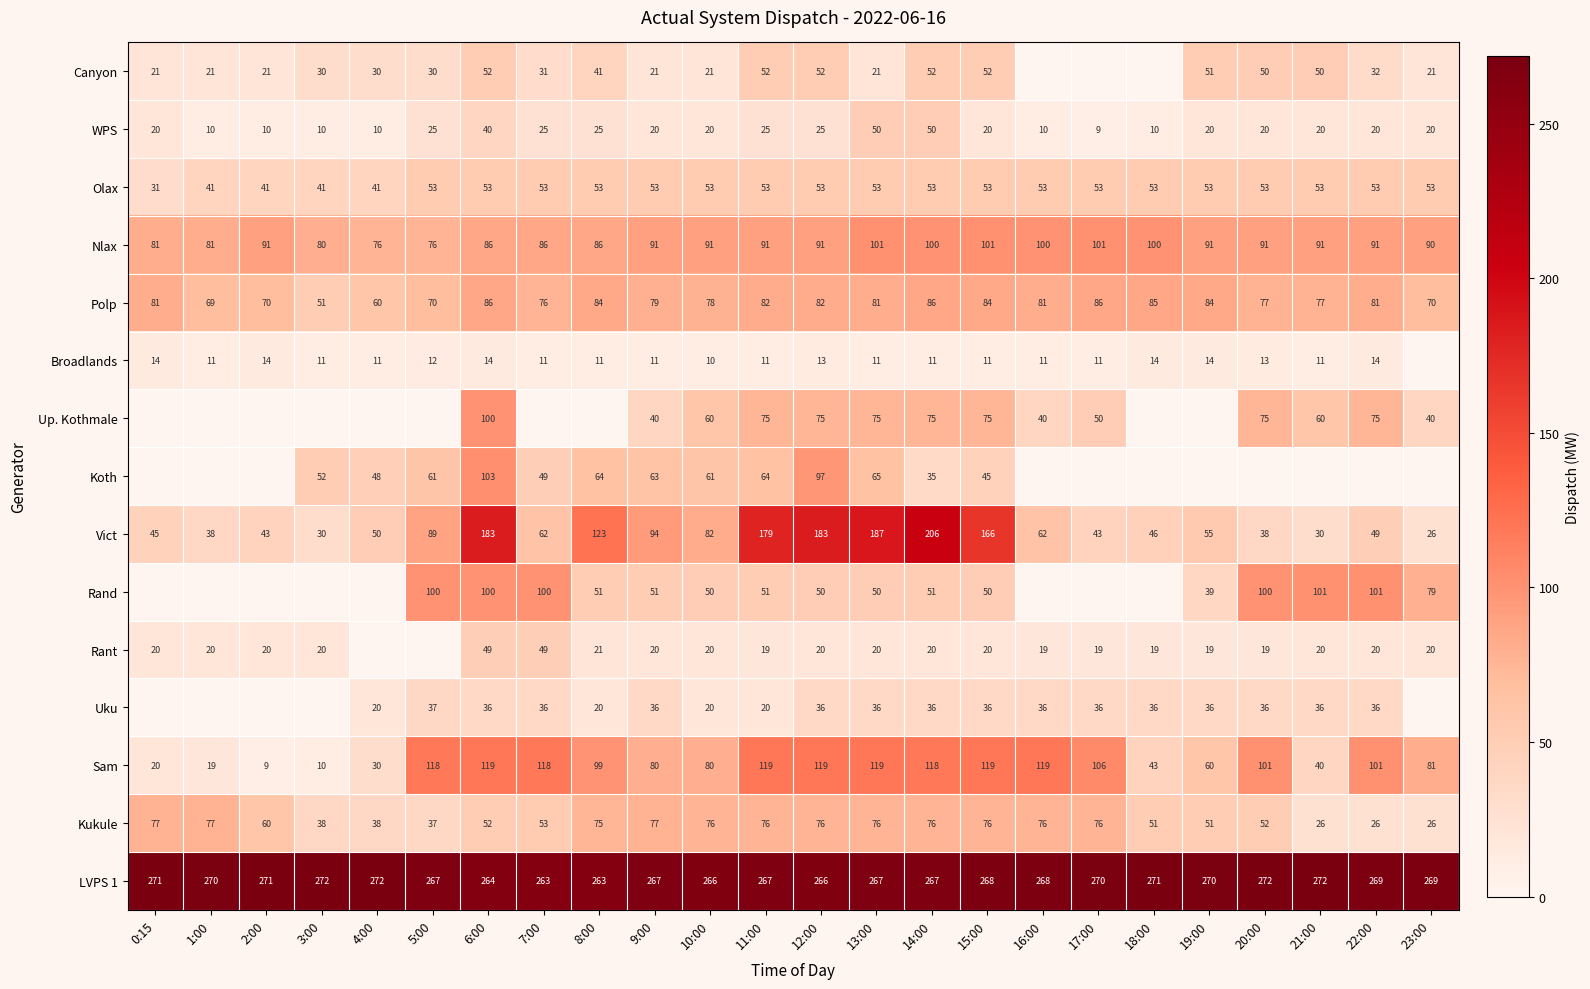

Is it true that Uku equals 14 at 16:00?

False